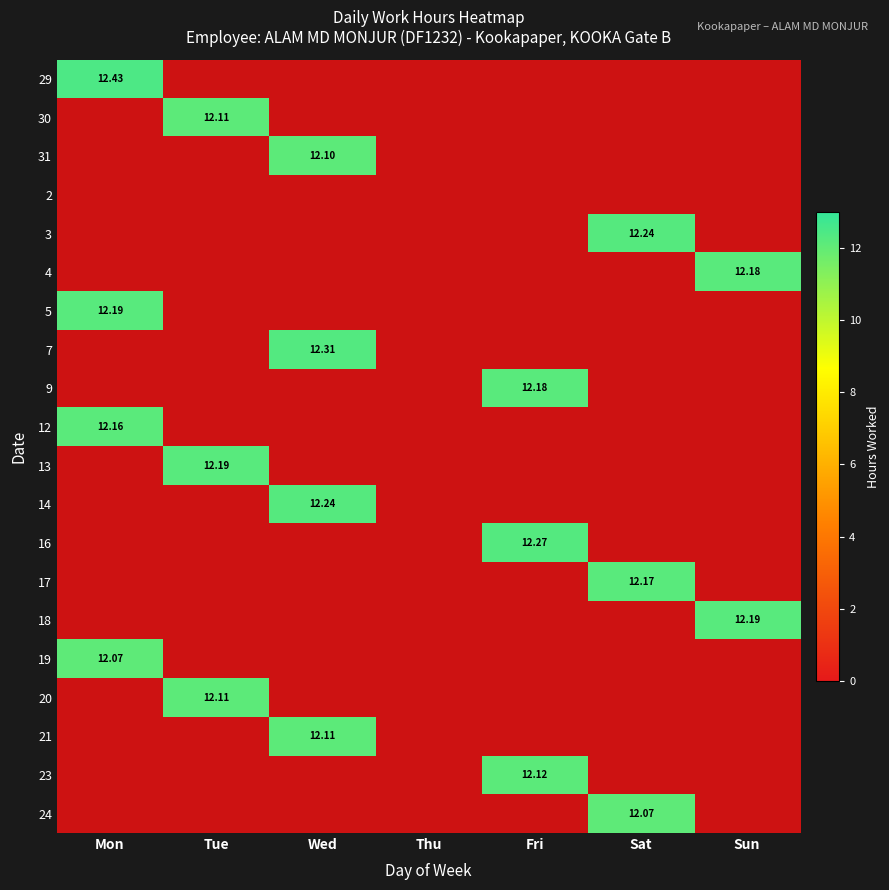

The 21 series shows -6.4 at Thu. True or false?

False